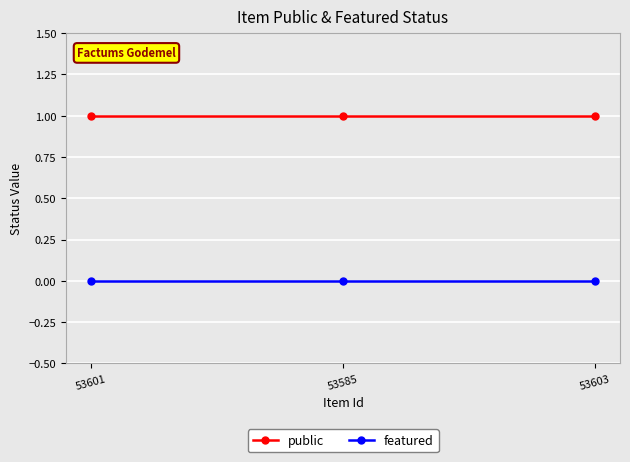

What is the label of the 1st point from the left?

53601